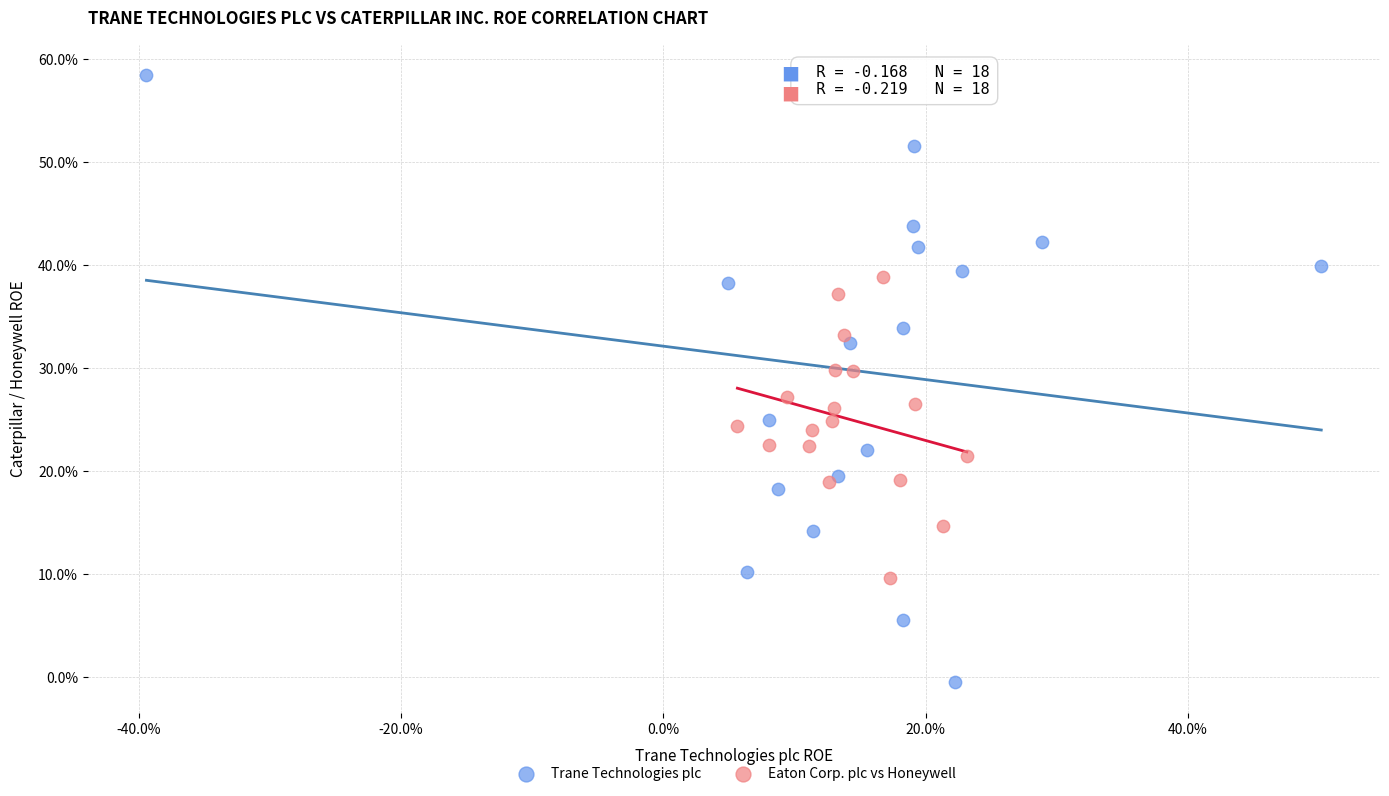

Which series reaches the minimum Y coordinate?

Trane Technologies plc